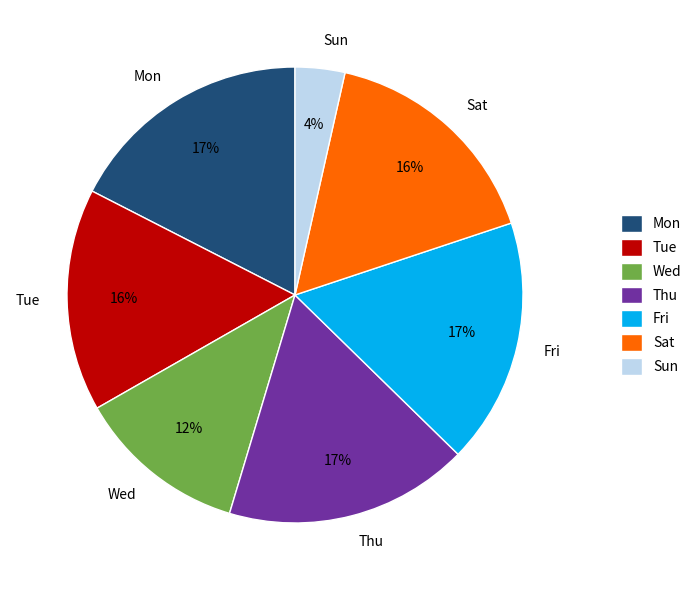

Is the sum of Sun and Thu greater than half?

No